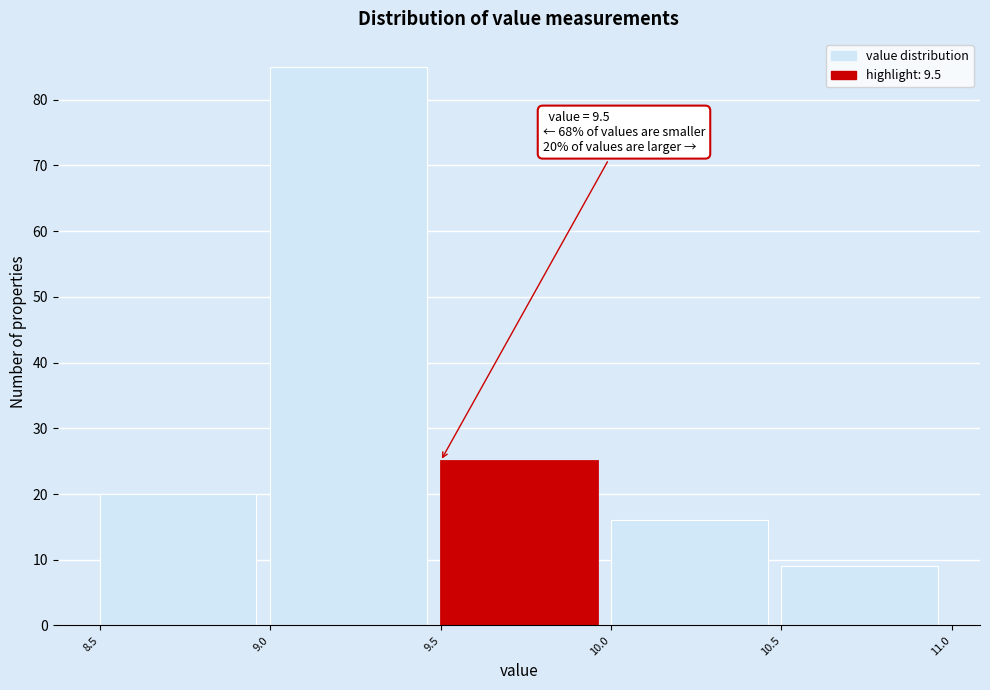

Over which range of the x-axis is the bar tallest?

9.0 to 9.5